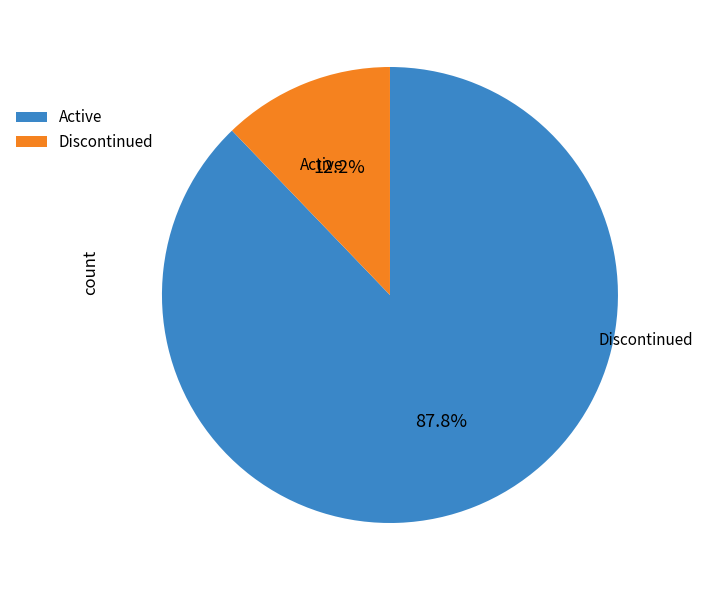

Is there any slice that represents more than half of the pie?

Yes